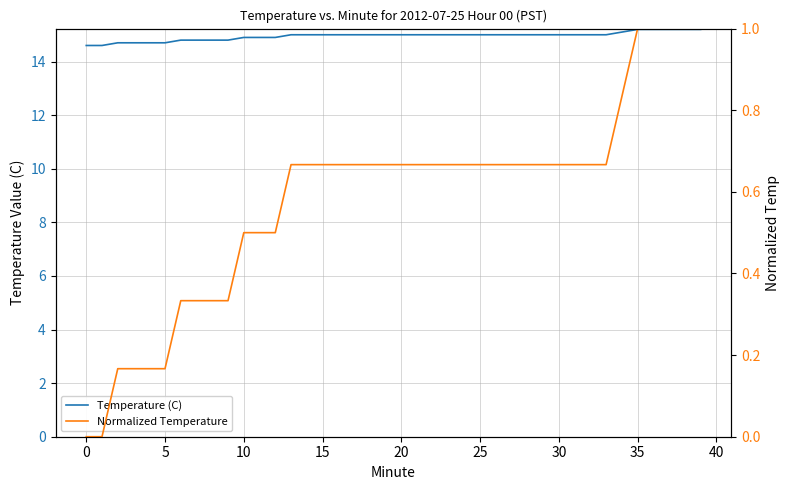

What is the spread (max minus min) of values at 21?

14.3